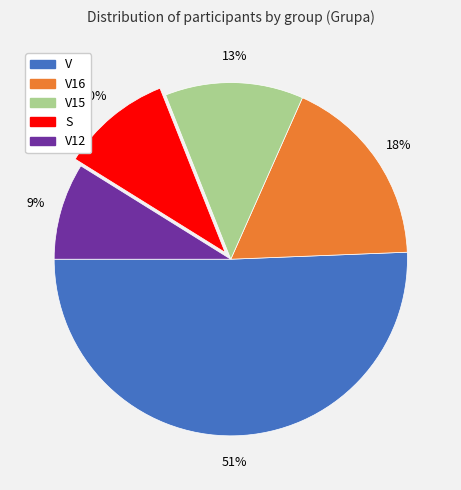

To the nearest percent, what percentage of the pie is V15?

13%